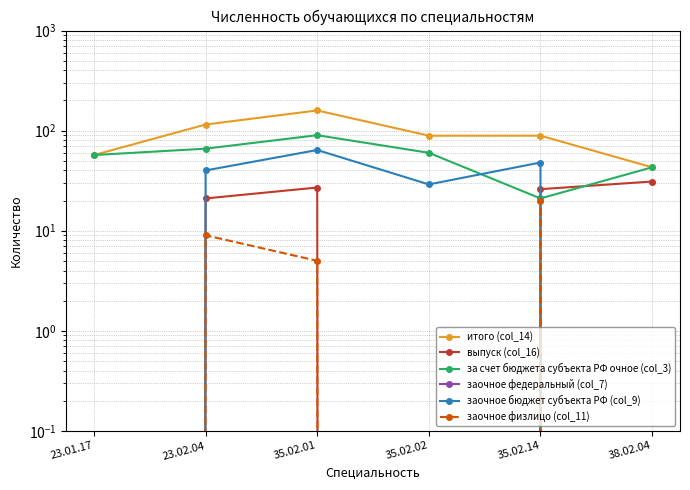

How many categories are shown in the chart?

6